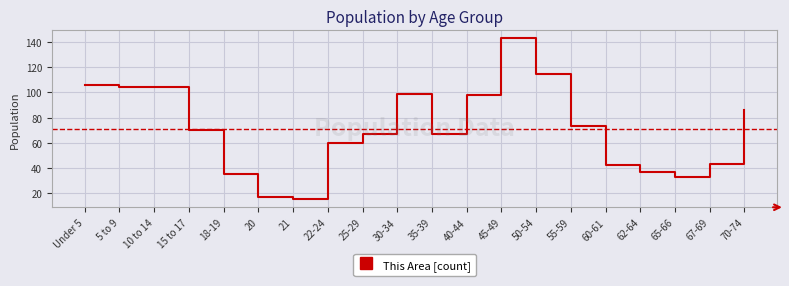

Is it true that the value at 55-59 is 30?

False